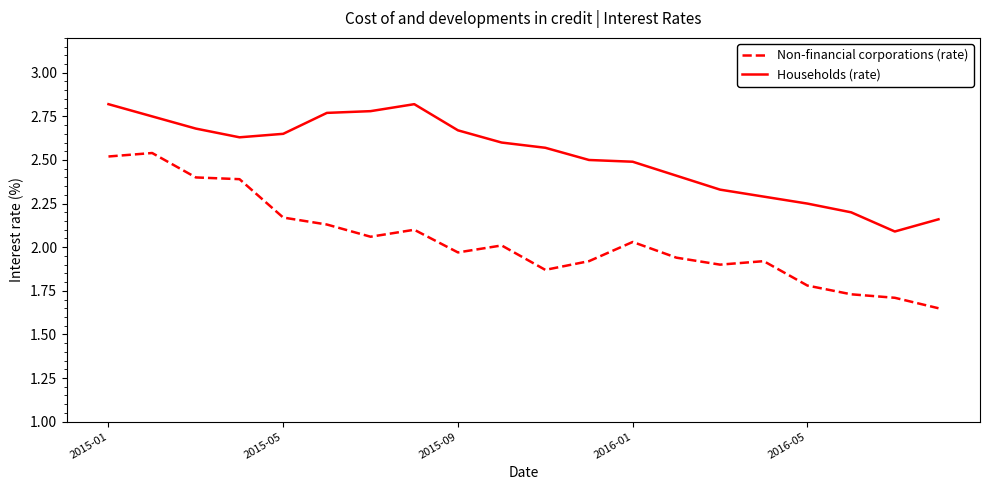

True or false: Households (rate) and Non-financial corporations (rate) intersect in this chart.

False